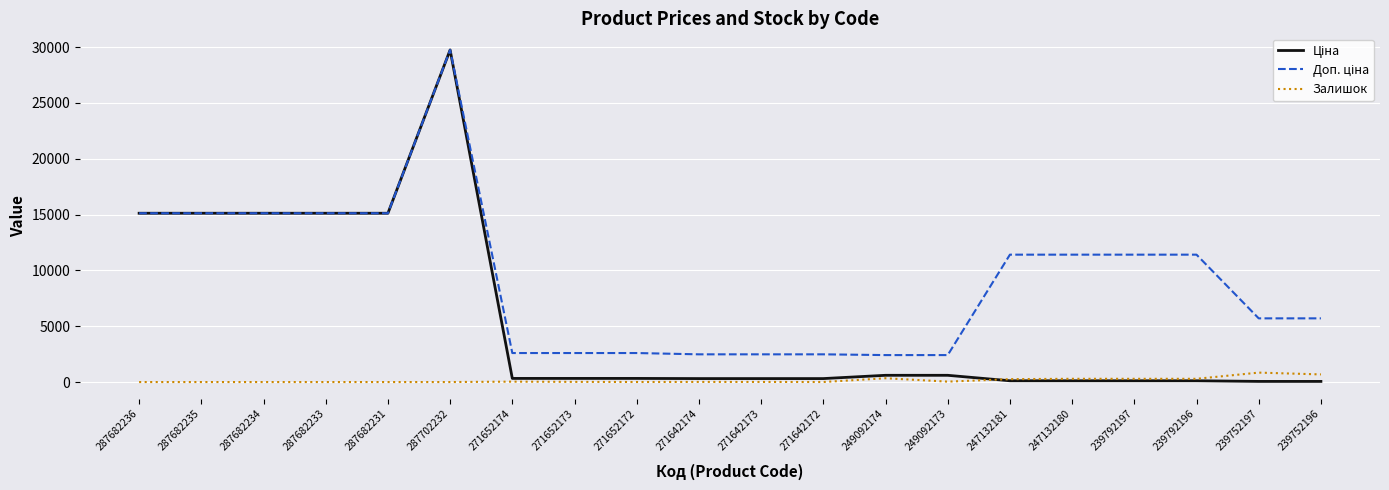

The Залишок series shows 260.0 at 247132181. True or false?

True